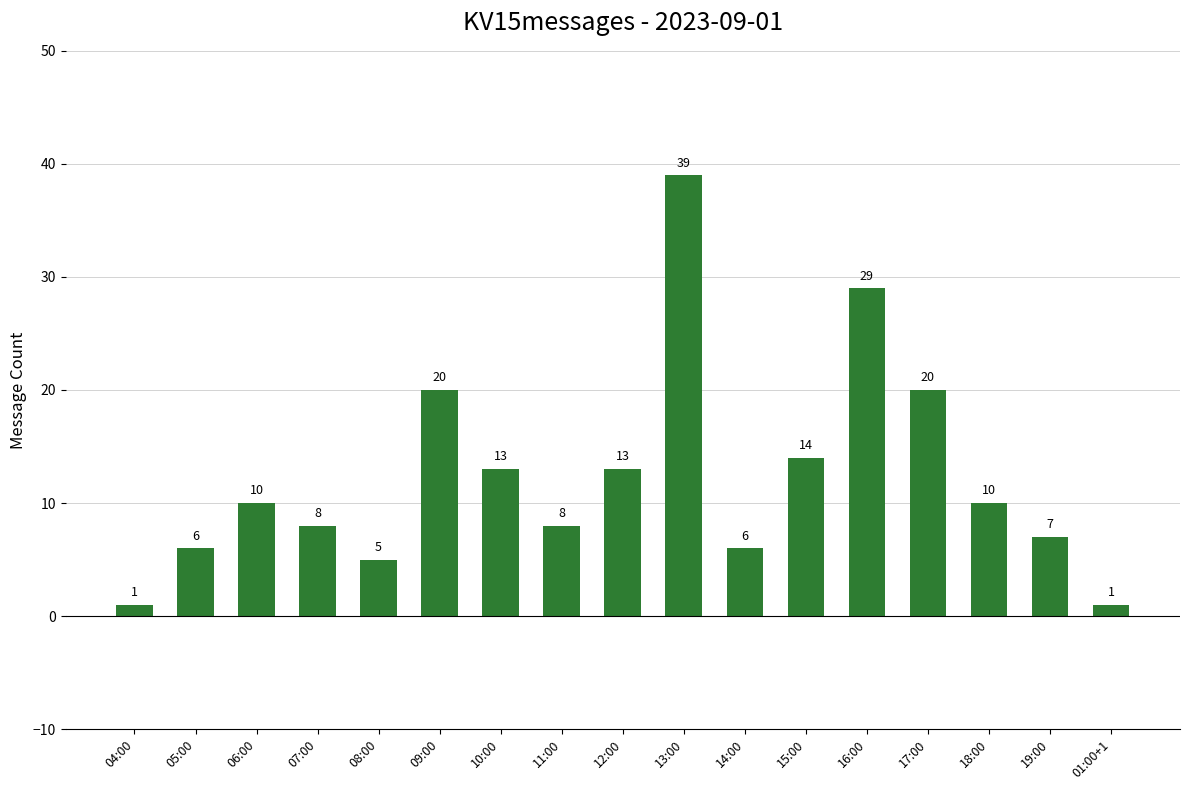

What is the average value?

12